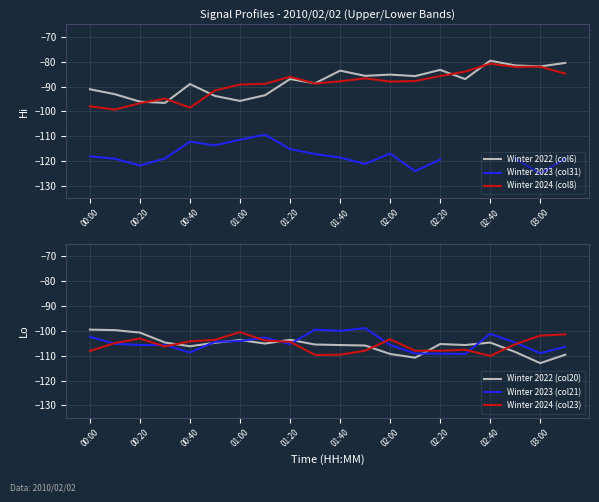

Is the value of Winter 2024 (col23) at 01:00 greater than the value of Winter 2023 (col21) at 01:20?

Yes